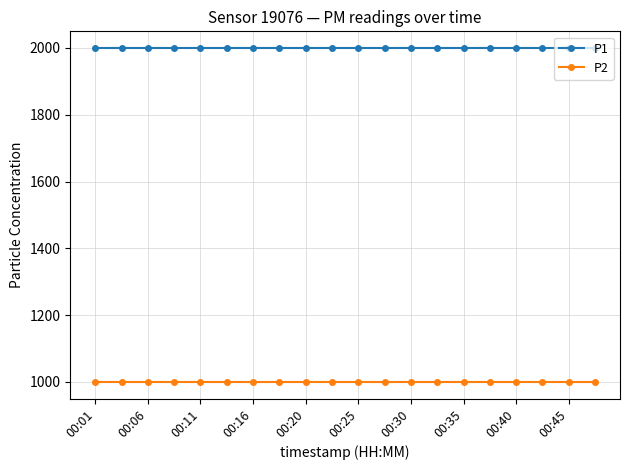

Reading right to left, list all the values displayed in this chart.

P1: 1999.9	1999.9	1999.9	1999.9	1999.9	1999.9	1999.9	1999.9	1999.9	1999.9	1999.9	1999.9	1999.9	1999.9	1999.9	1999.9	1999.9	1999.9	1999.9	1999.9
P2: 999.9	999.9	999.9	999.9	999.9	999.9	999.9	999.9	999.9	999.9	999.9	999.9	999.9	999.9	999.9	999.9	999.9	999.9	999.9	999.9